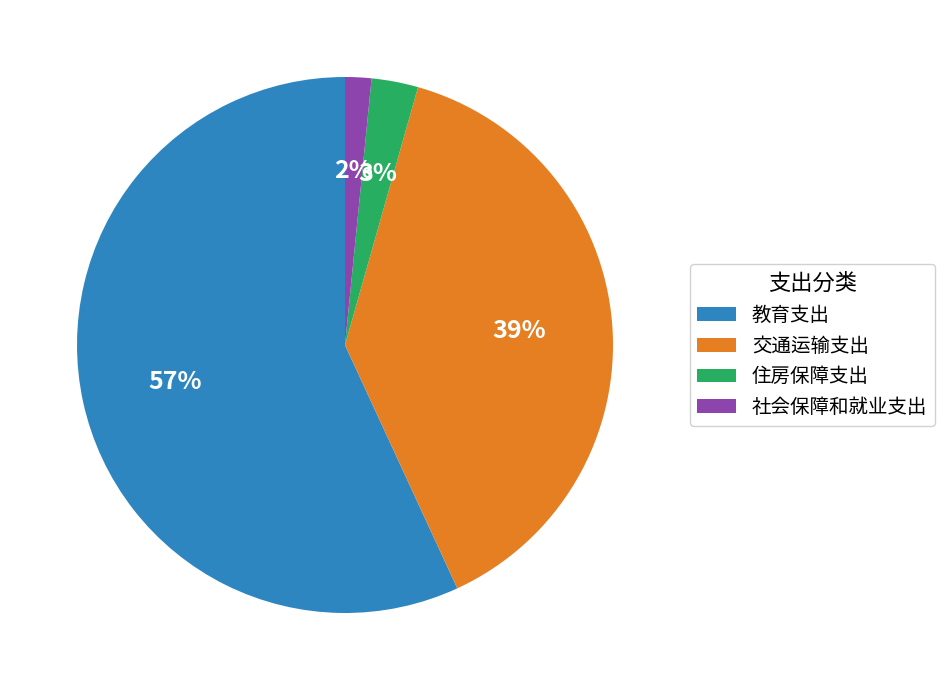

To the nearest percent, what is the difference between the 教育支出 and 交通运输支出 slice percentages?

18%